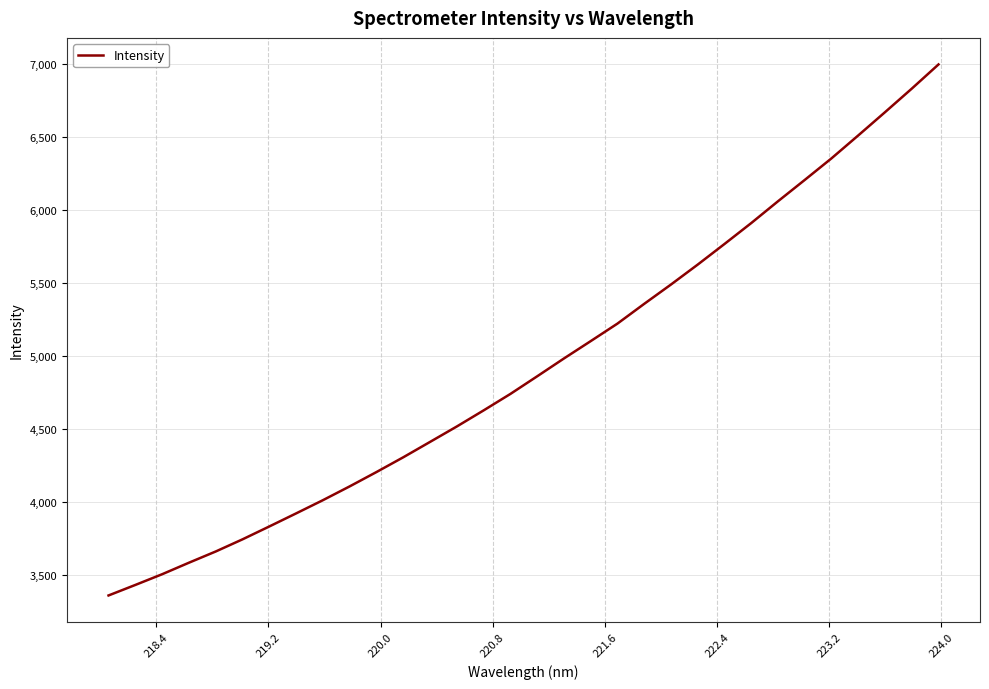

Reading right to left, extract all data points from this chart.

6998.5	6832.5	6671.1	6511.9	6354.7	6206.7	6060.4	5911.0	5767.5	5626.3	5489.5	5357.0	5221.5	5101.3	4982.2	4859.9	4739.1	4626.2	4516.0	4410.1	4304.7	4203.5	4105.3	4010.6	3919.9	3830.3	3742.1	3658.7	3581.7	3502.7	3429.3	3357.1